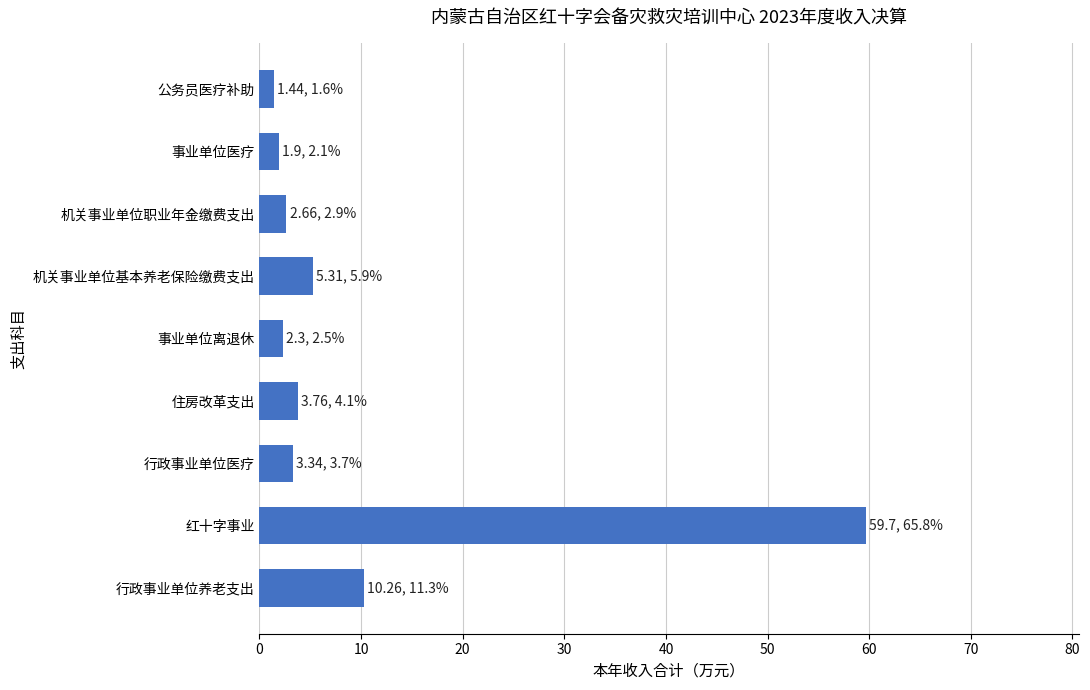

What is the greatest value displayed?

59.7